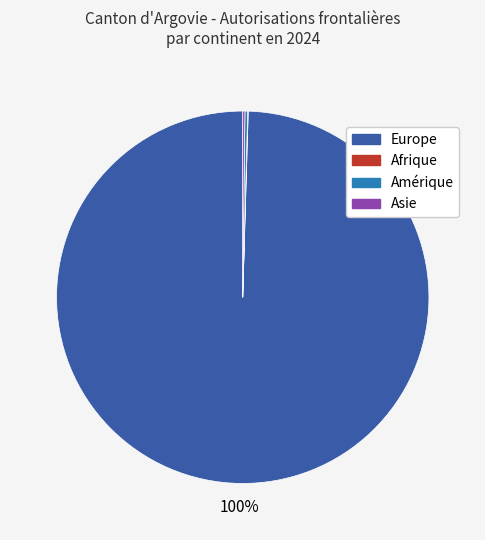

Is there a majority slice in this chart?

Yes